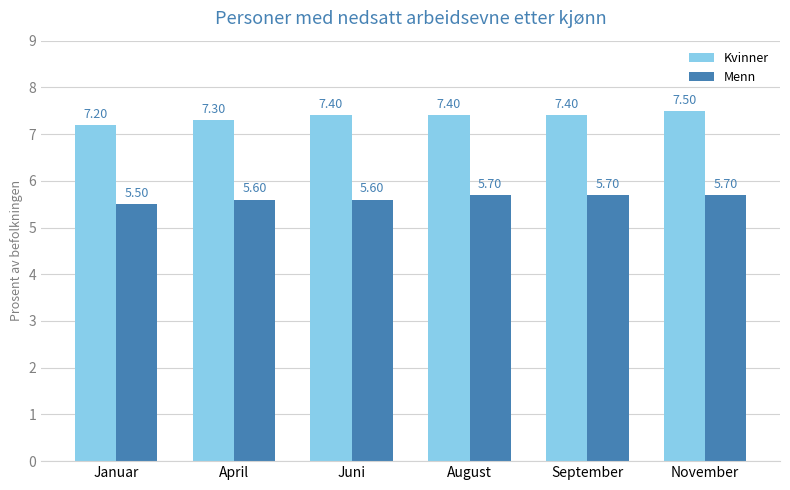

What is the value of the Menn bar at the 3rd from the left?

5.6